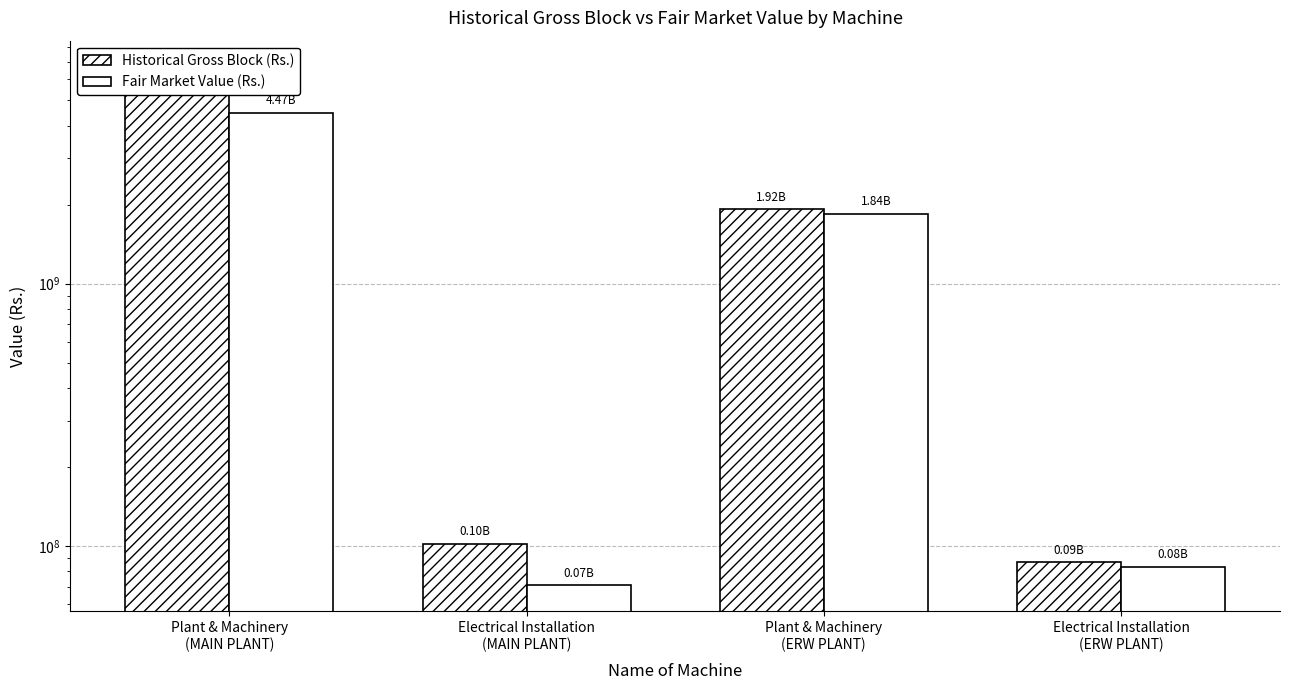

What is the difference between the highest and lowest values at Electrical Installation
(ERW PLANT)?

3500426.7